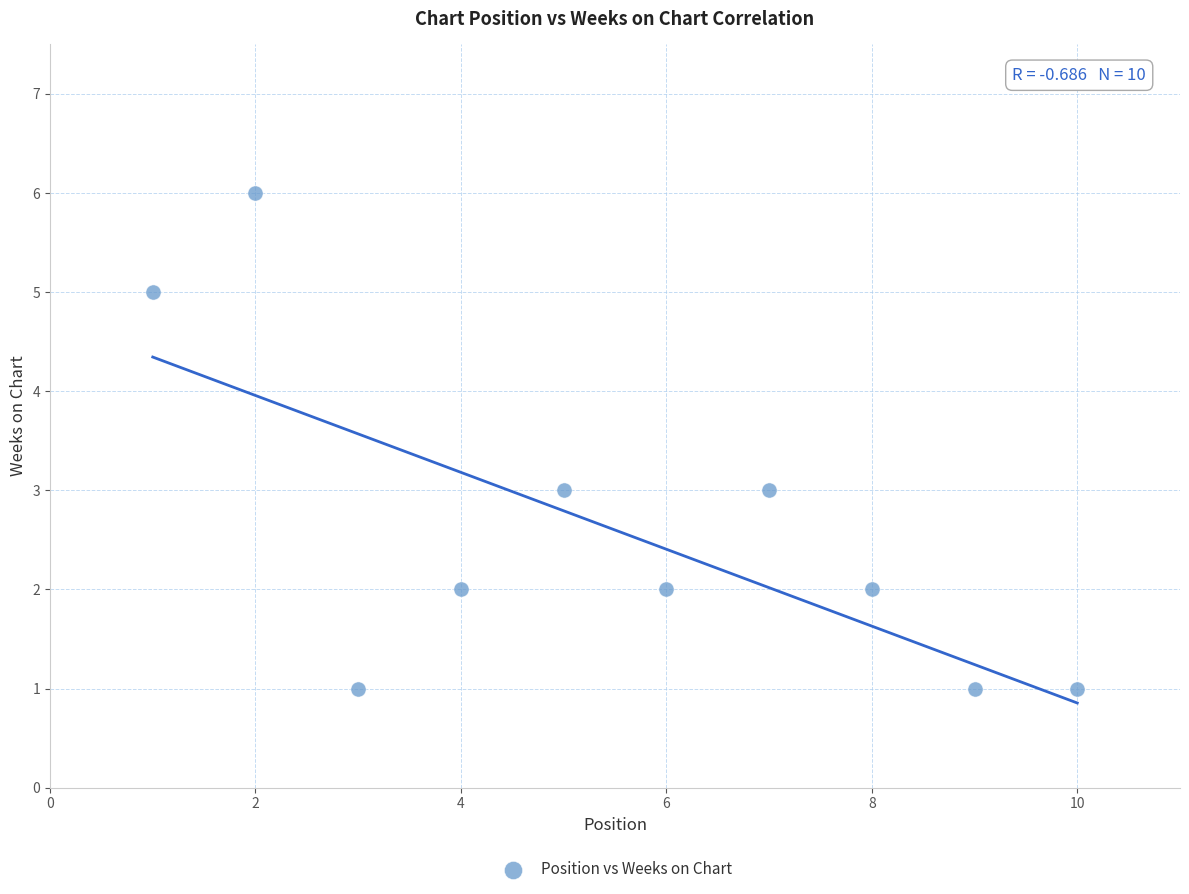

What is the range of X values (max minus min)?

9